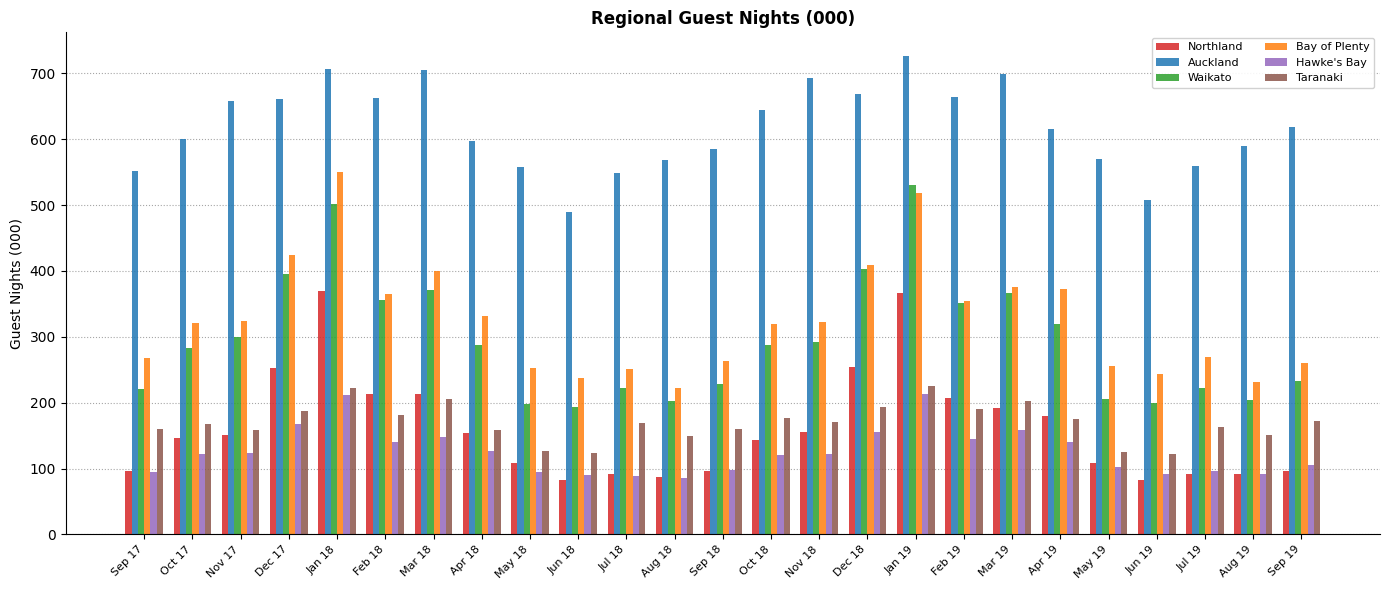

The value of Auckland at May 19 is 908. True or false?

False